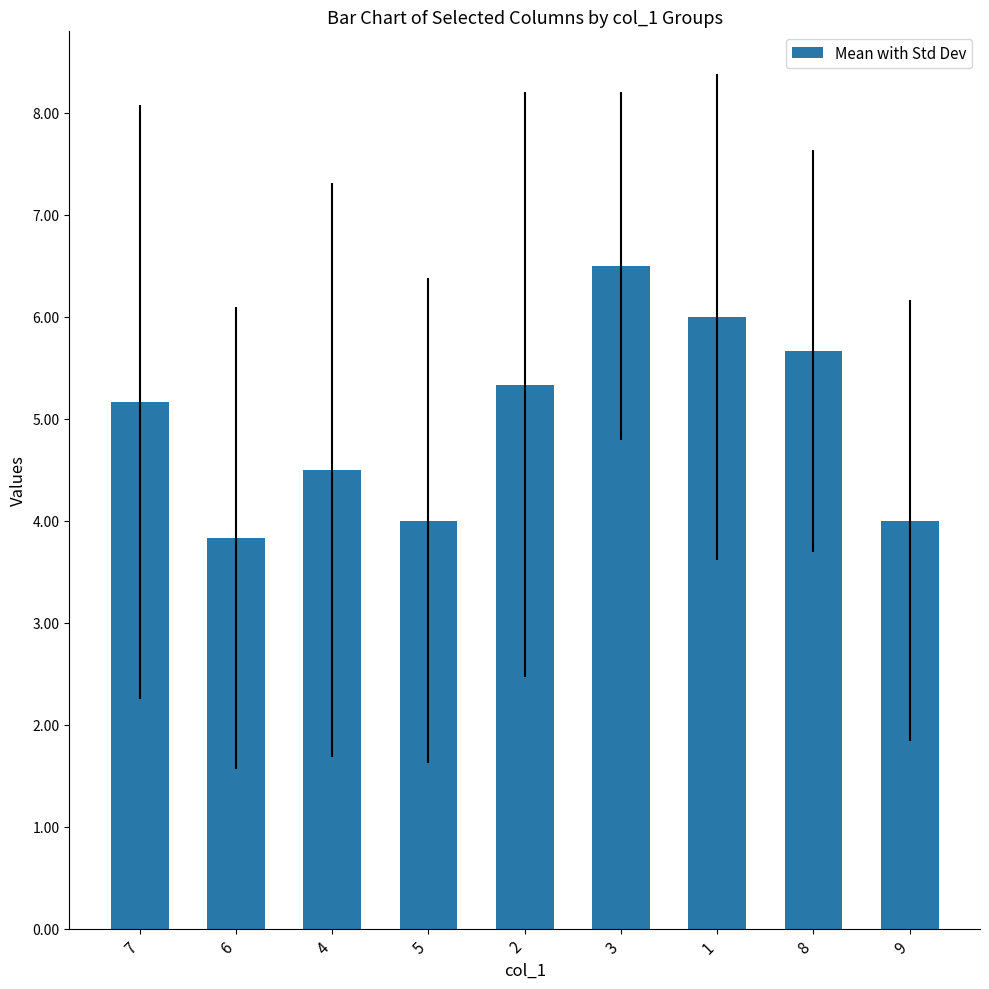

What is the sum of all values?

45.0